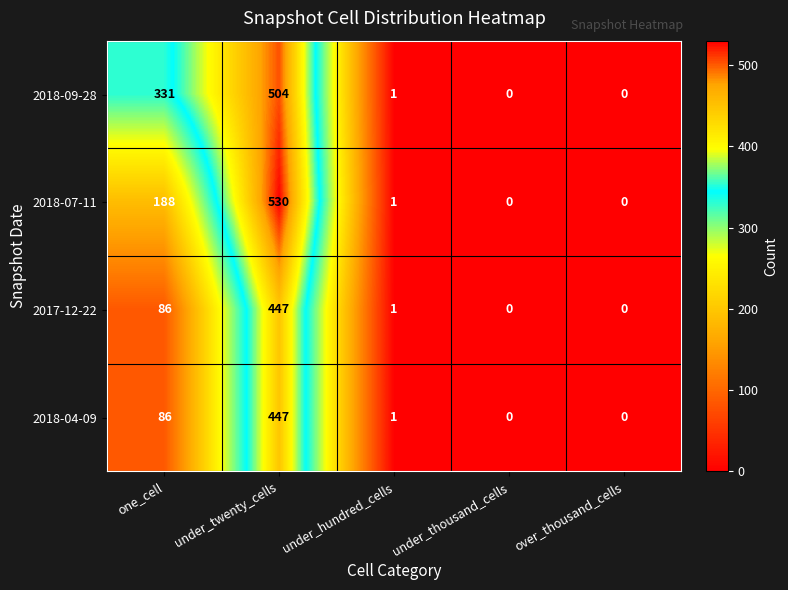

How many categories are shown in the chart?

5